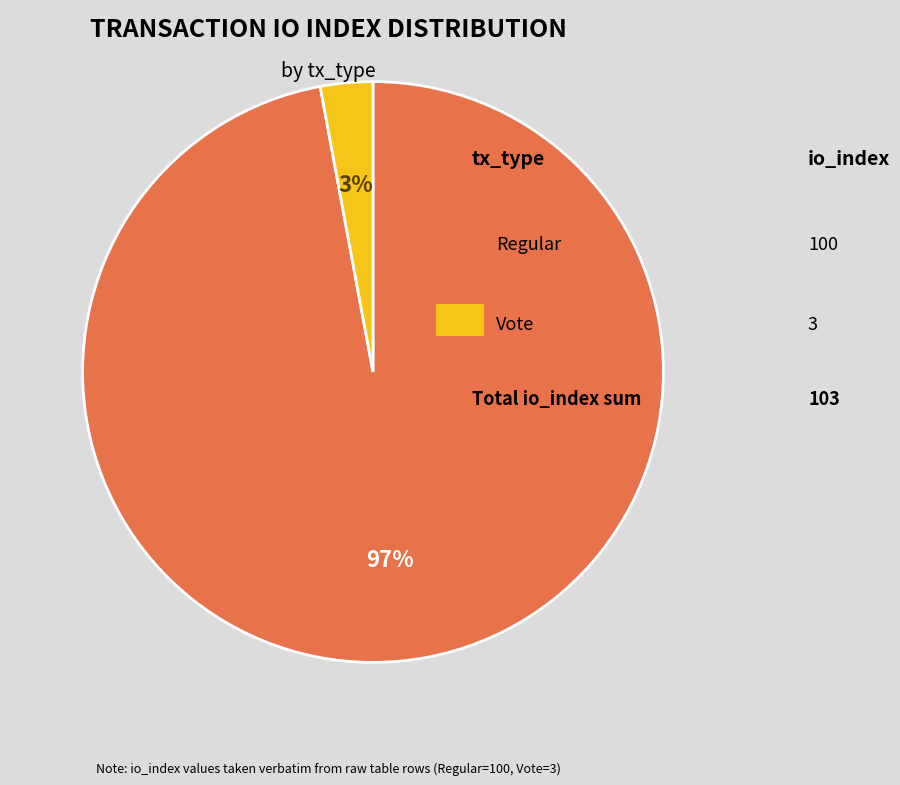

How many segments does this pie chart have?

2